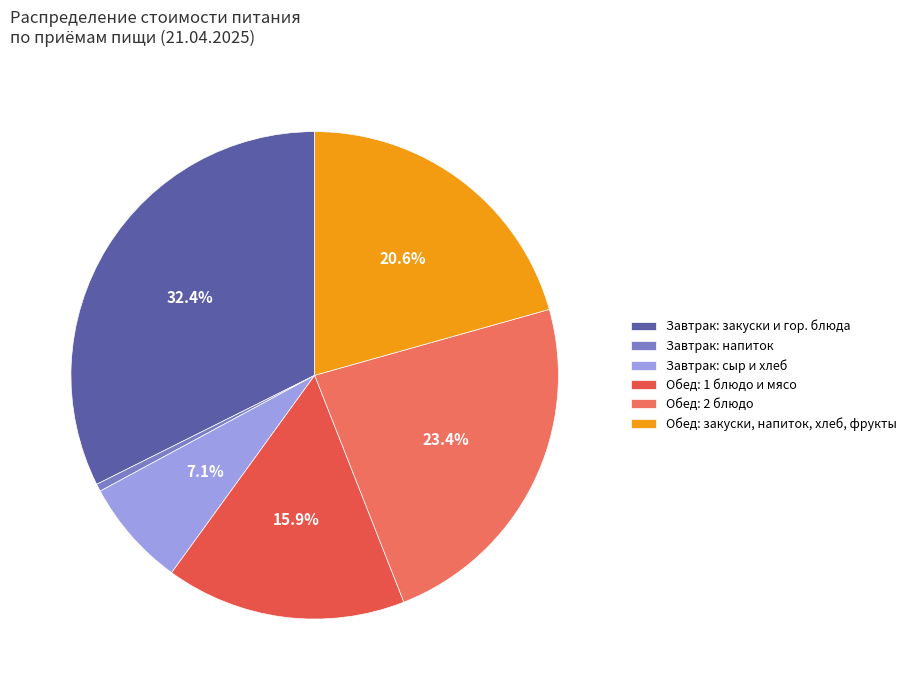

Does any single category account for the majority?

No